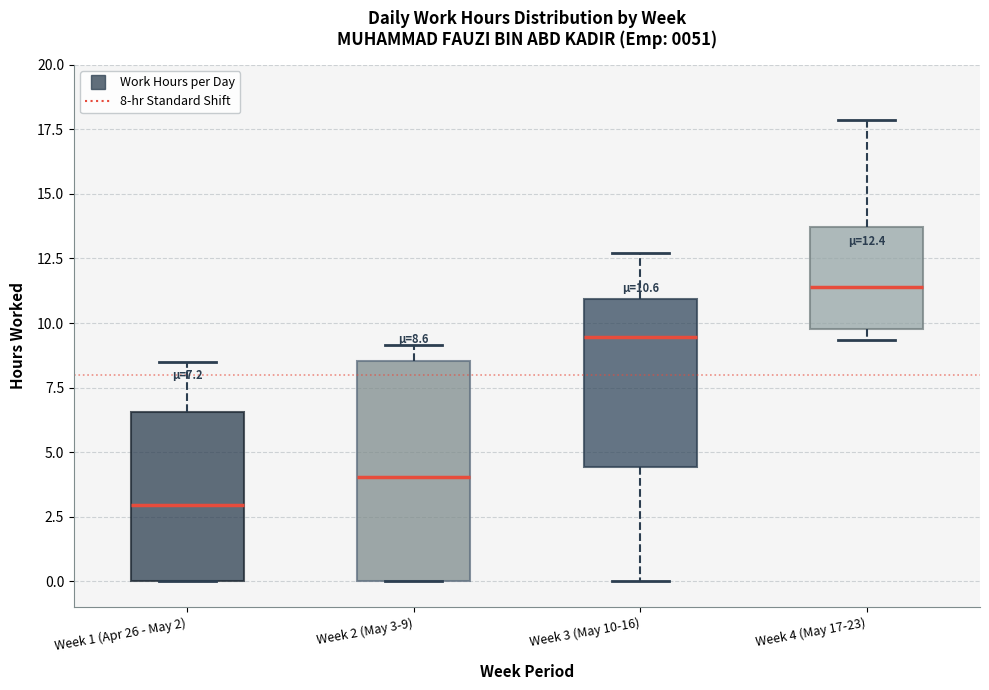

Which box is the tallest, from its lower edge to its upper edge?

Week 2 (May 3-9)